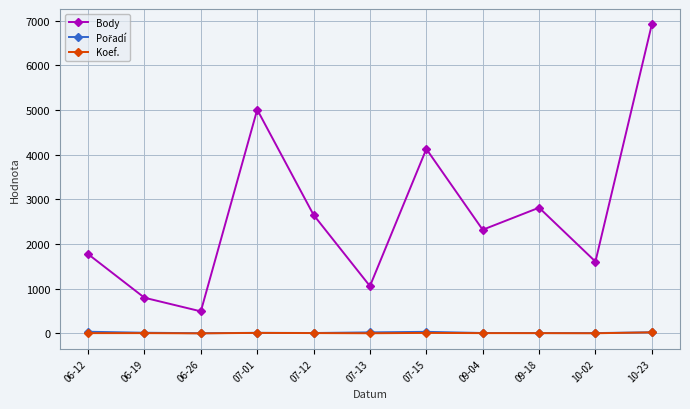

What is the total value across all series at 09-18?

2829